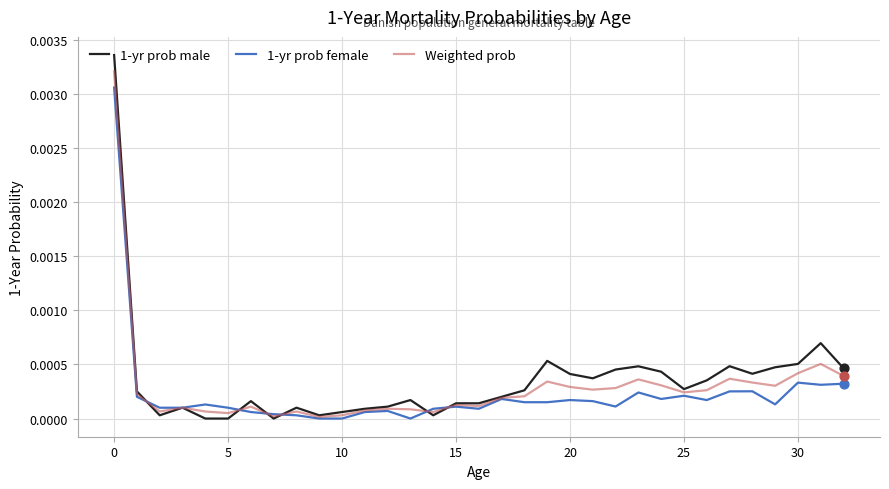

Which series has the largest range (max minus min)?

1-yr prob male